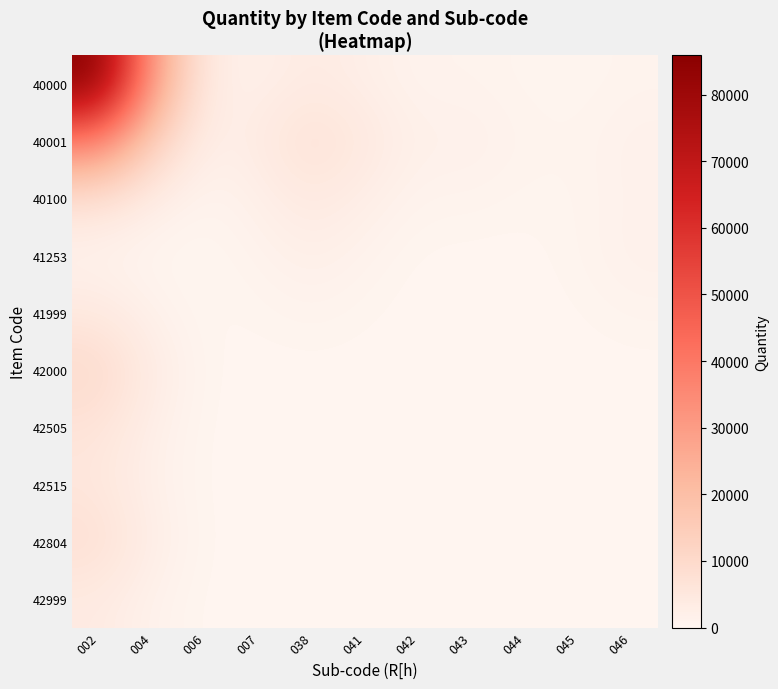

Reading left to right, what are all the values shown in this chart?

40000: 002=85860.6	004=29825.1	006=3048.2	007=1861.2	038=3704.9	041=2266.4	042=922.9	043=1014.5	044=477.6	045=332.5	046=837.5
40001: 002=37714.8	004=13525.3	006=1977.9	007=3670.2	038=7474.6	041=4559.5	042=1844.4	043=2021.4	044=949.8	045=685.2	046=1740.4
40100: 002=7011.3	004=2663.0	006=628.4	007=2074.3	038=4296.5	041=2487.3	042=882.3	043=926.6	044=458.4	045=564.8	046=1524.6
41253: 002=903.2	004=336.5	006=151.6	007=1076.5	038=2328.6	041=1116.0	042=168.9	043=92.0	044=93.8	045=602.2	046=1737.3
41999: 002=4423.7	004=1523.9	006=177.0	007=426.0	038=924.2	041=424.1	042=41.9	043=3.1	044=24.4	045=262.9	046=763.3
42000: 002=10123.7	004=3484.5	006=315.1	007=46.5	038=88.1	041=40.3	042=3.9	043=0.1	044=2.3	045=25.2	046=73.1
42505: 002=6280.0	004=2161.5	006=193.2	007=4.6	038=1.8	041=0.8	042=0.1	043=0.0	044=0.0	045=0.5	046=1.5
42515: 002=5201.7	004=1790.4	006=159.9	007=3.2	038=0.0	041=0.0	042=0.0	043=0.0	044=0.0	045=0.0	046=0.0
42804: 002=7874.3	004=2710.3	006=242.1	007=4.8	038=0.0	041=0.0	042=0.0	043=0.0	044=0.0	045=0.0	046=0.0
42999: 002=3765.0	004=1295.9	006=115.8	007=2.3	038=0.0	041=0.0	042=0.0	043=0.0	044=0.0	045=0.0	046=0.0